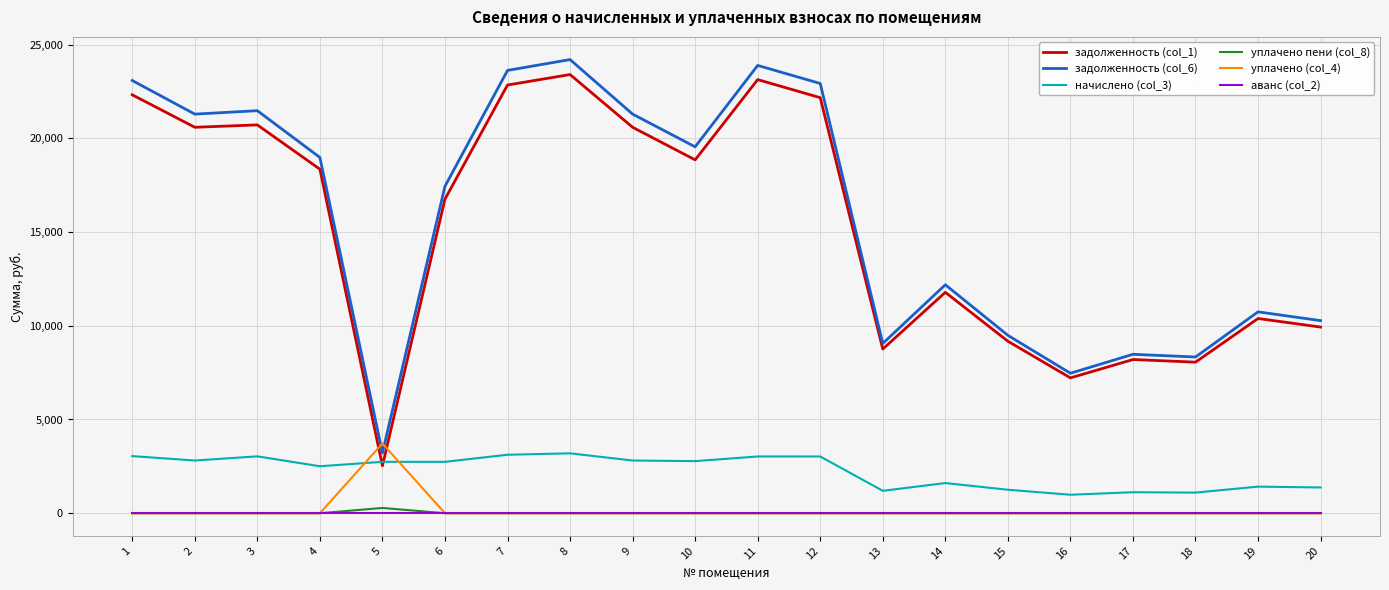

Does the chart have visible grid lines?

Yes